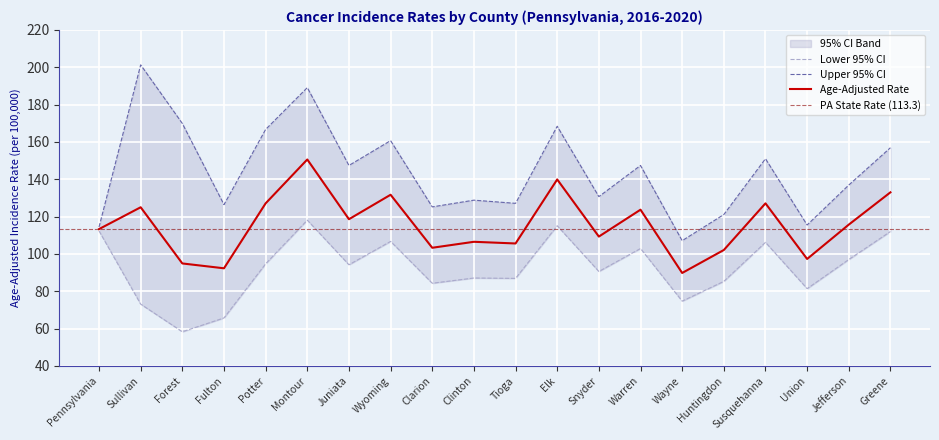

At which category is the sum across all series the highest?

Montour